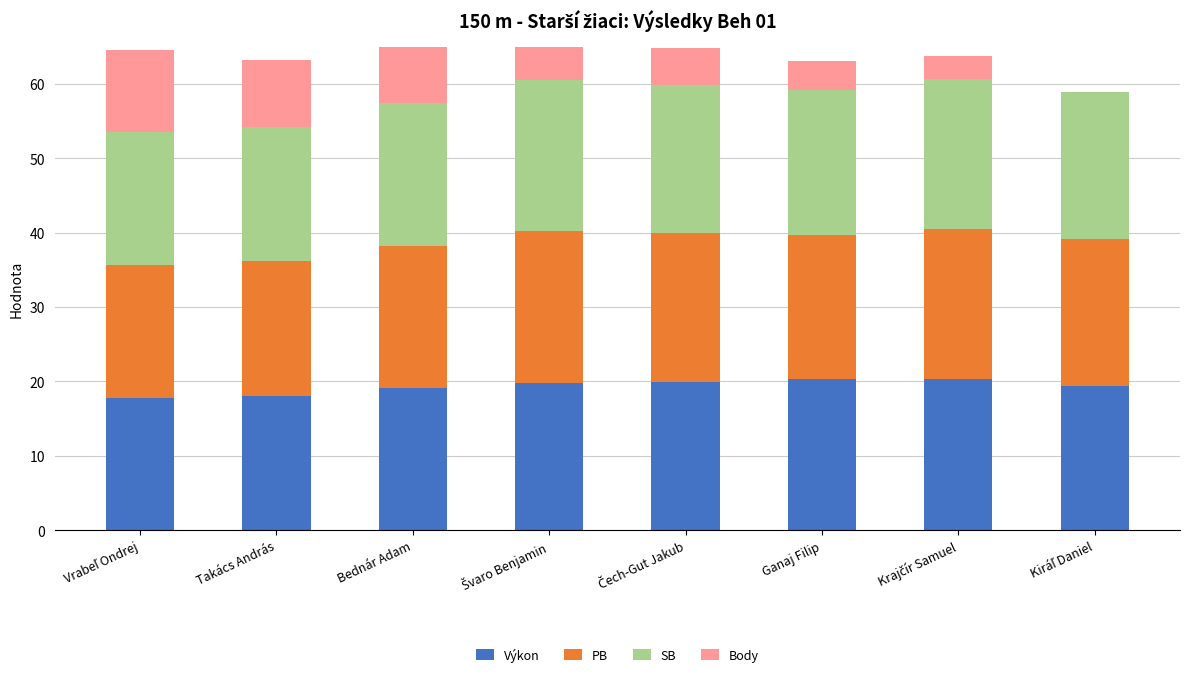

Is the value of PB at Švaro Benjamin greater than the value of SB at Krajčír Samuel?

Yes